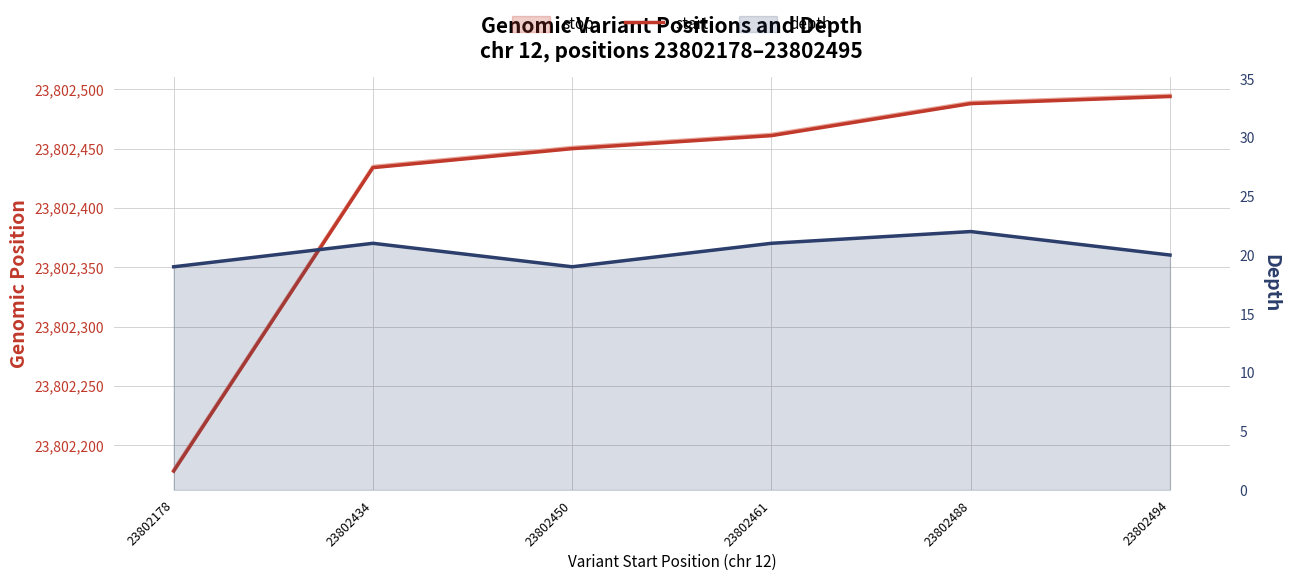

Which series has the largest total across all categories?

stop